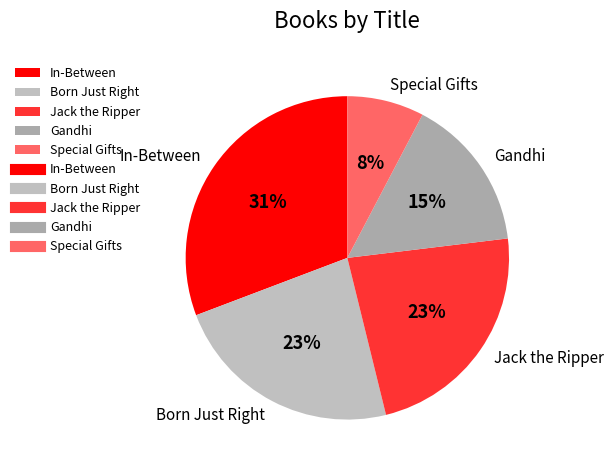

To the nearest percent, what is the difference between the Gandhi and Jack the Ripper slice percentages?

8%